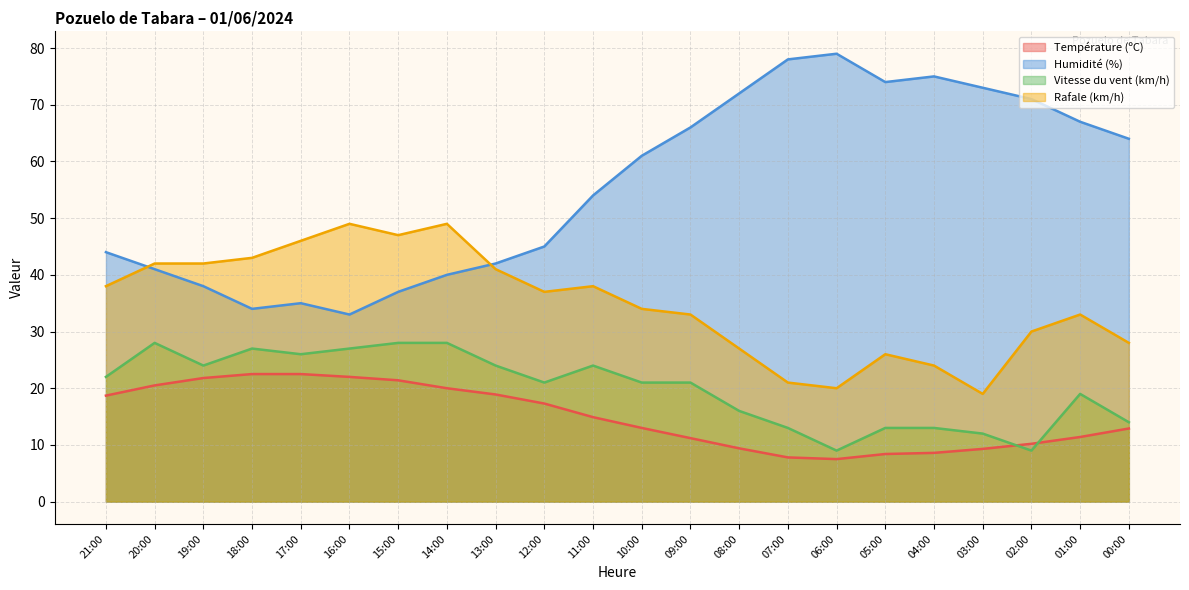

Where does the Température (ºC) series first go above 14?

21:00